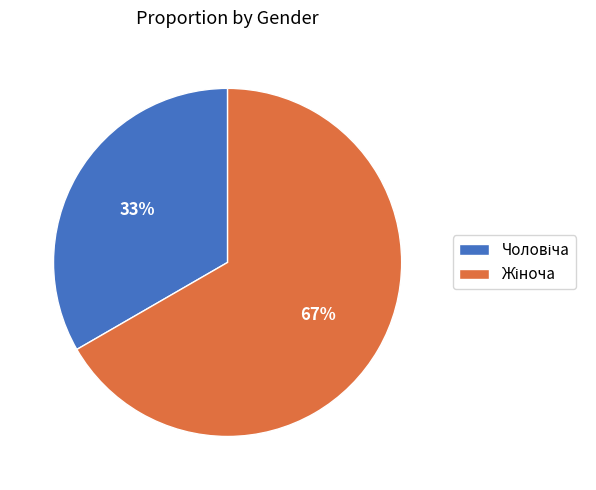

Is there any slice that represents more than half of the pie?

Yes